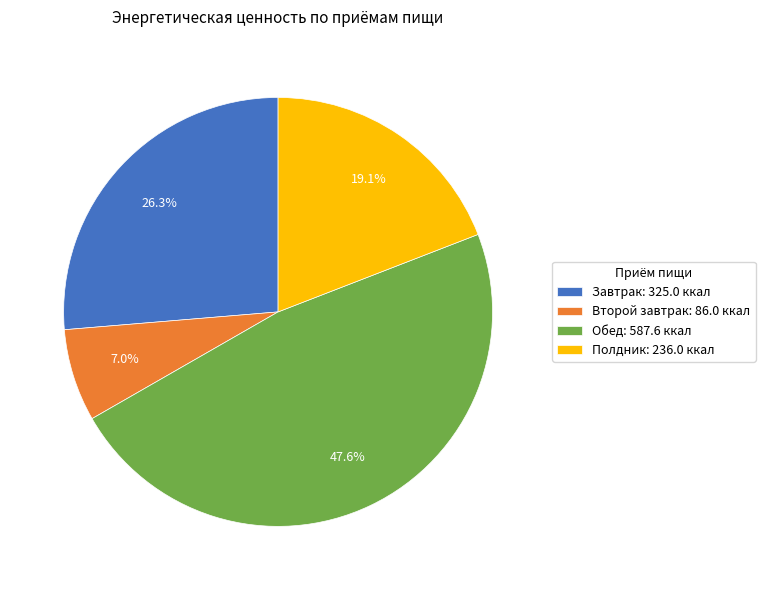

Is there a majority slice in this chart?

No